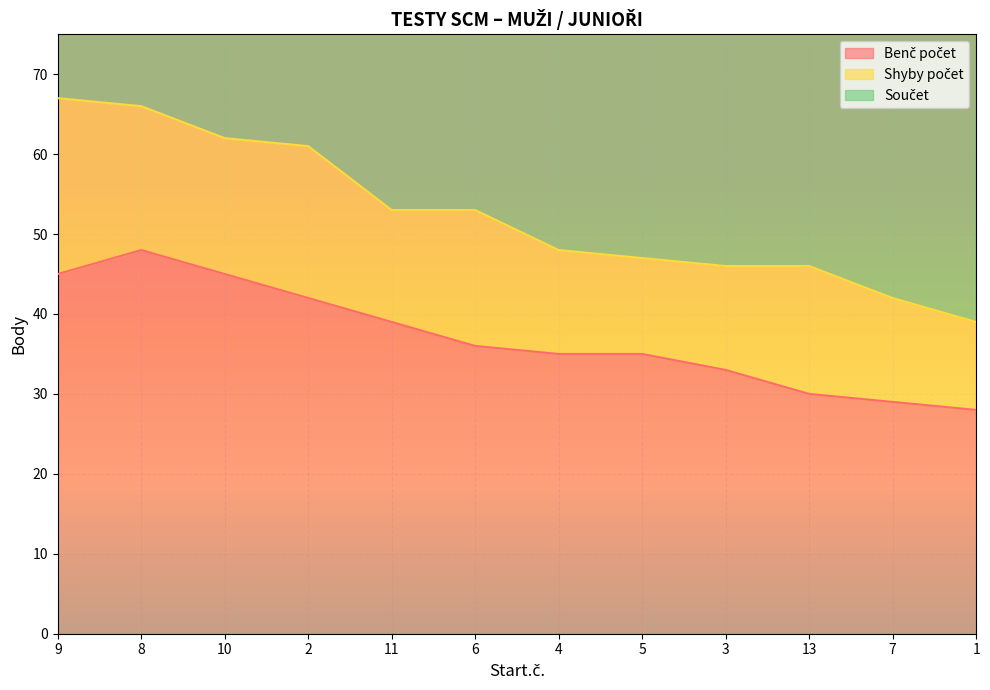

True or false: Součet and Benč počet cross at least once.

False